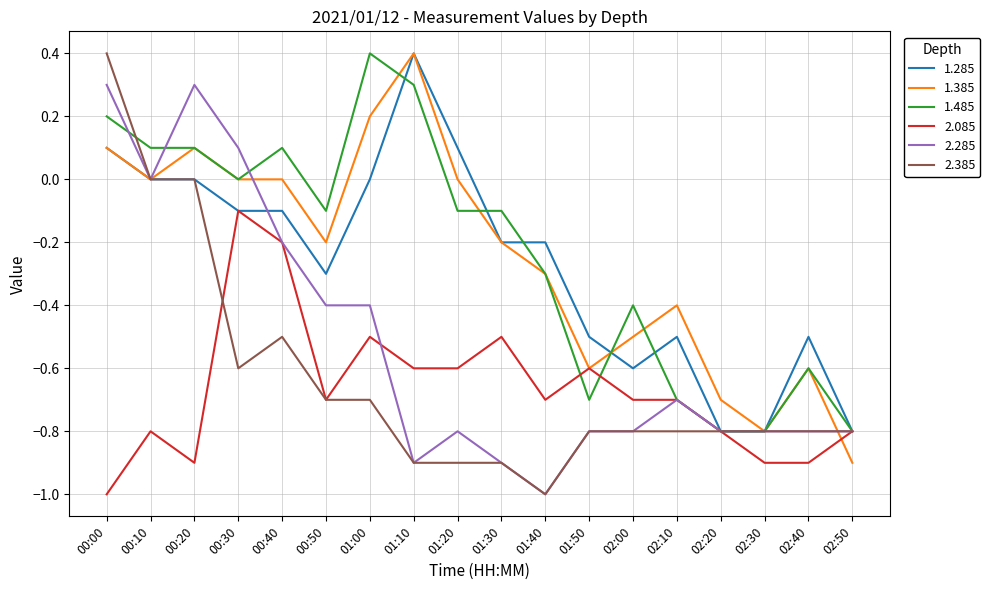

What is the minimum value shown in the chart?

-1.0